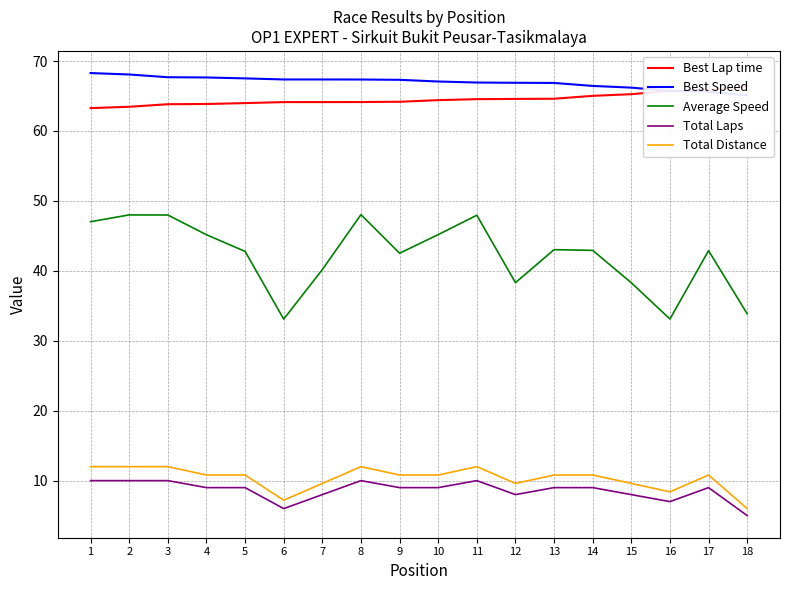

At how many categories does at least one series exceed 45?

18